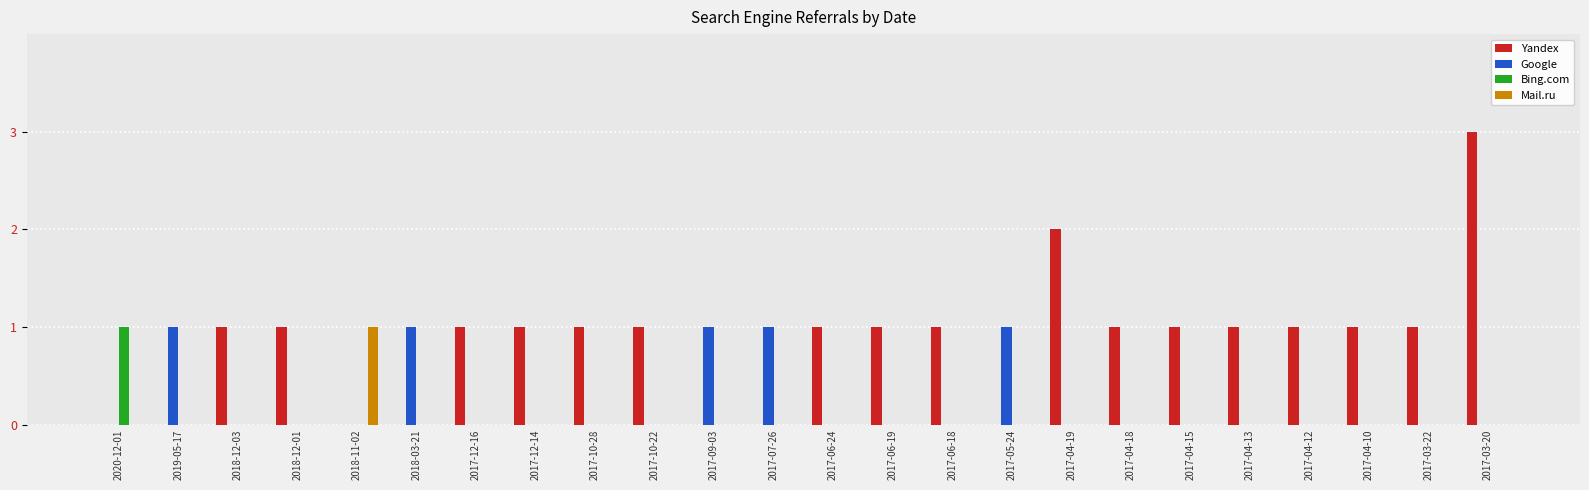

At which label does Bing.com reach its peak?

2020-12-01